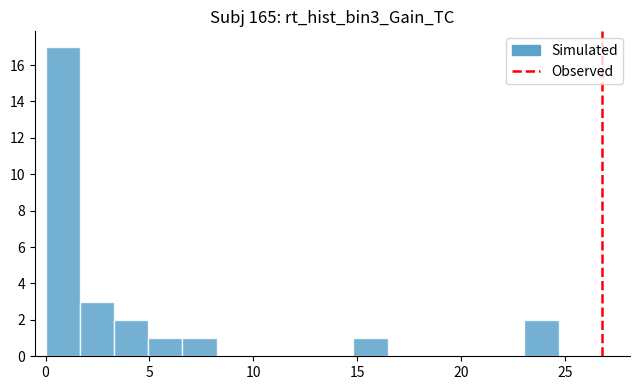

Around what value on the x-axis is the tallest bar? Give the approximate position of its centre, as read against the axis.

1.0